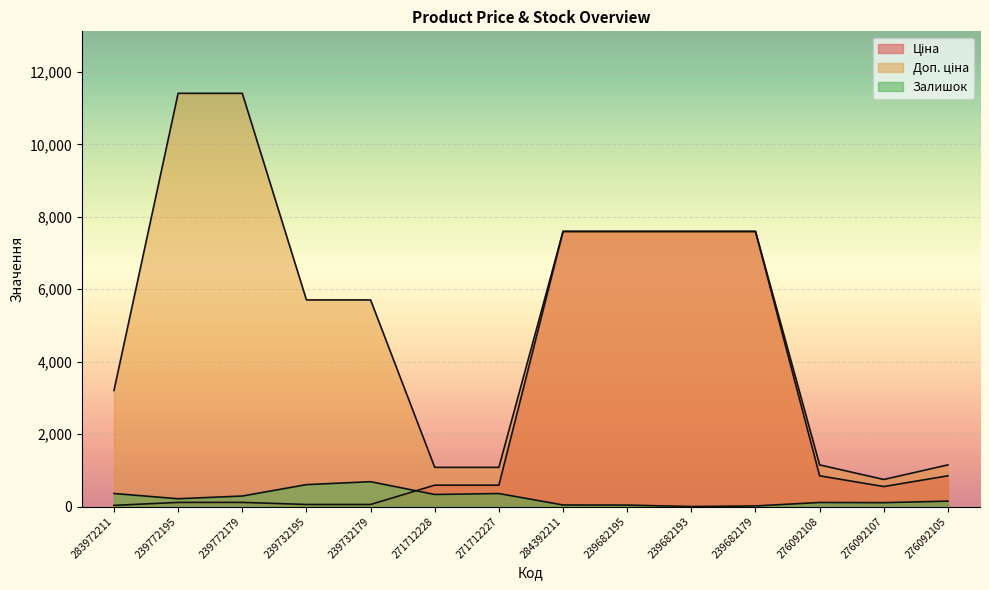

What position from the left is 239682195?

9